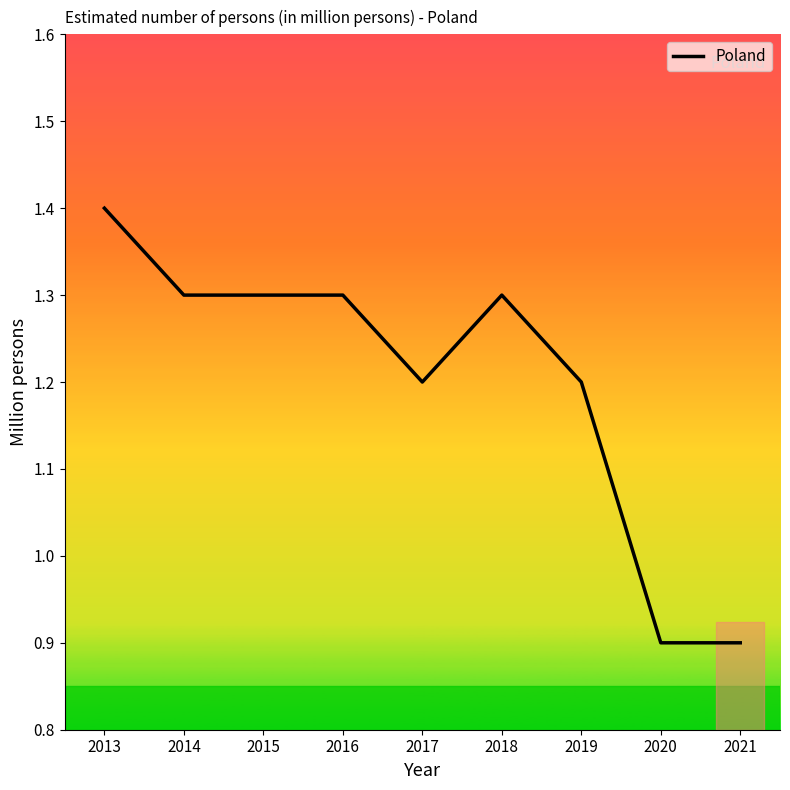

How many values exceed 1?

7